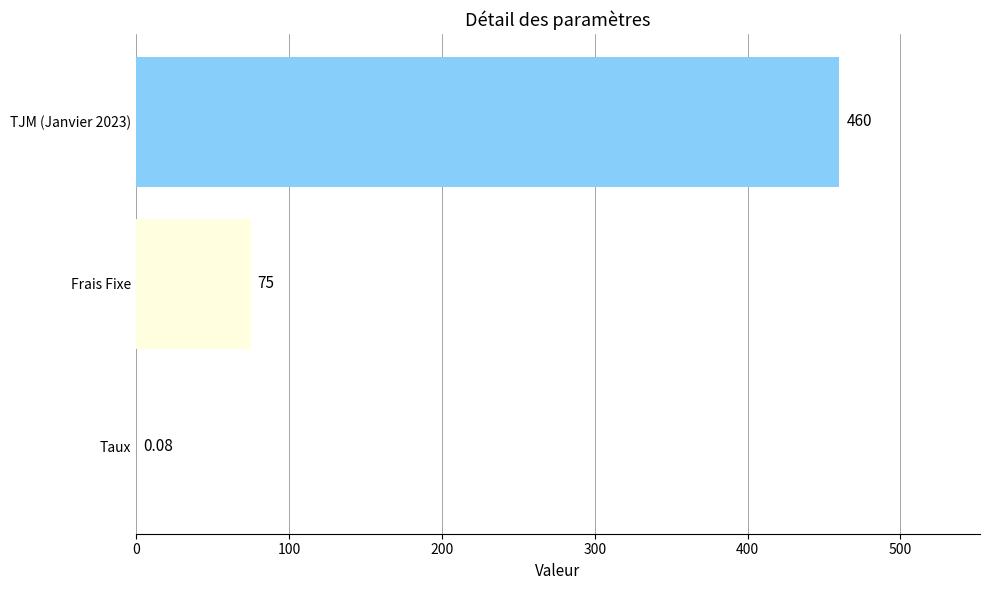

Where is the data nearest to the value 230?

Frais Fixe